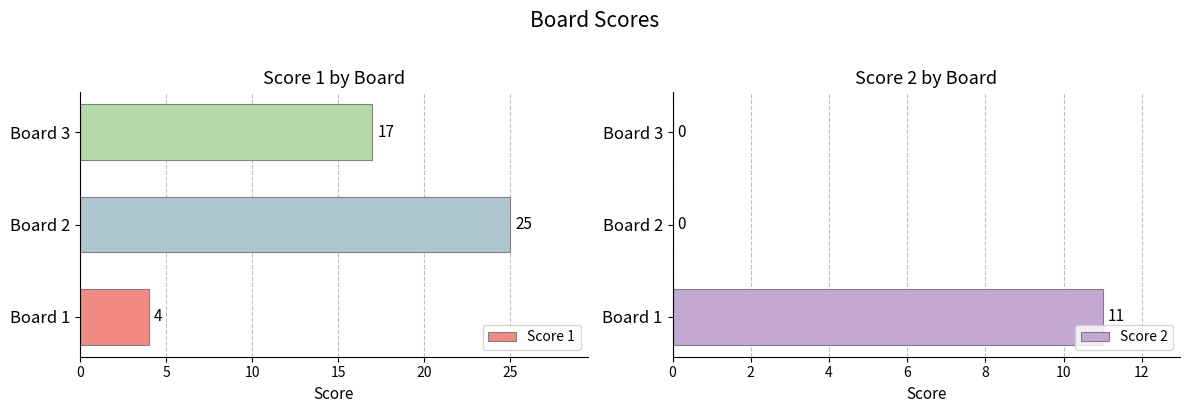

How many values in Score 2 are above zero?

1